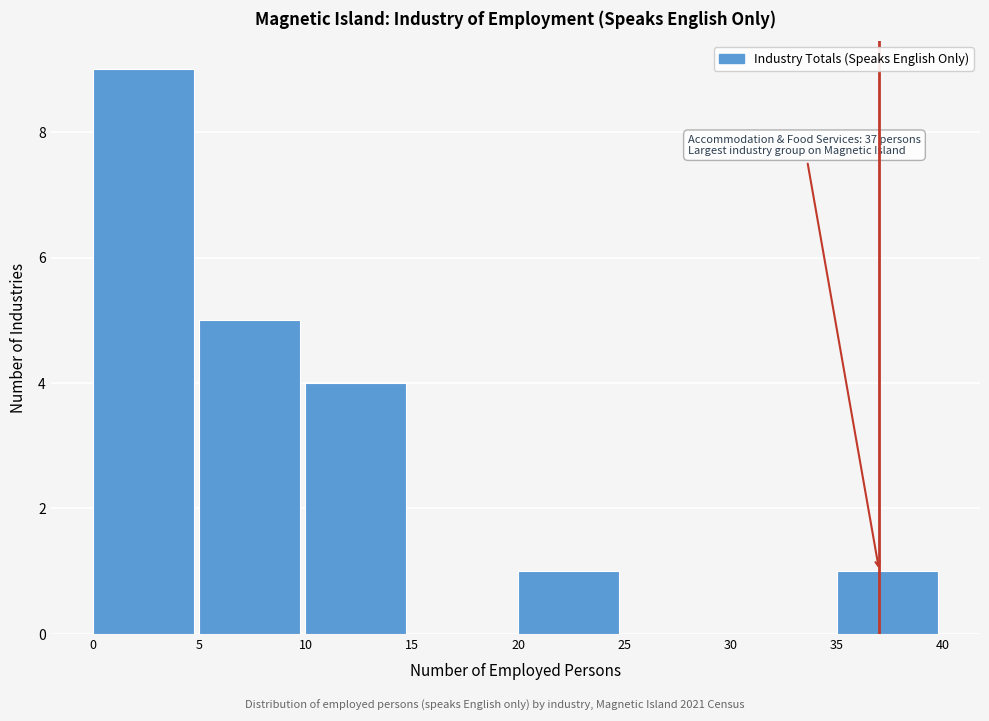

Over which range of the x-axis is the bar tallest?

0 to 5